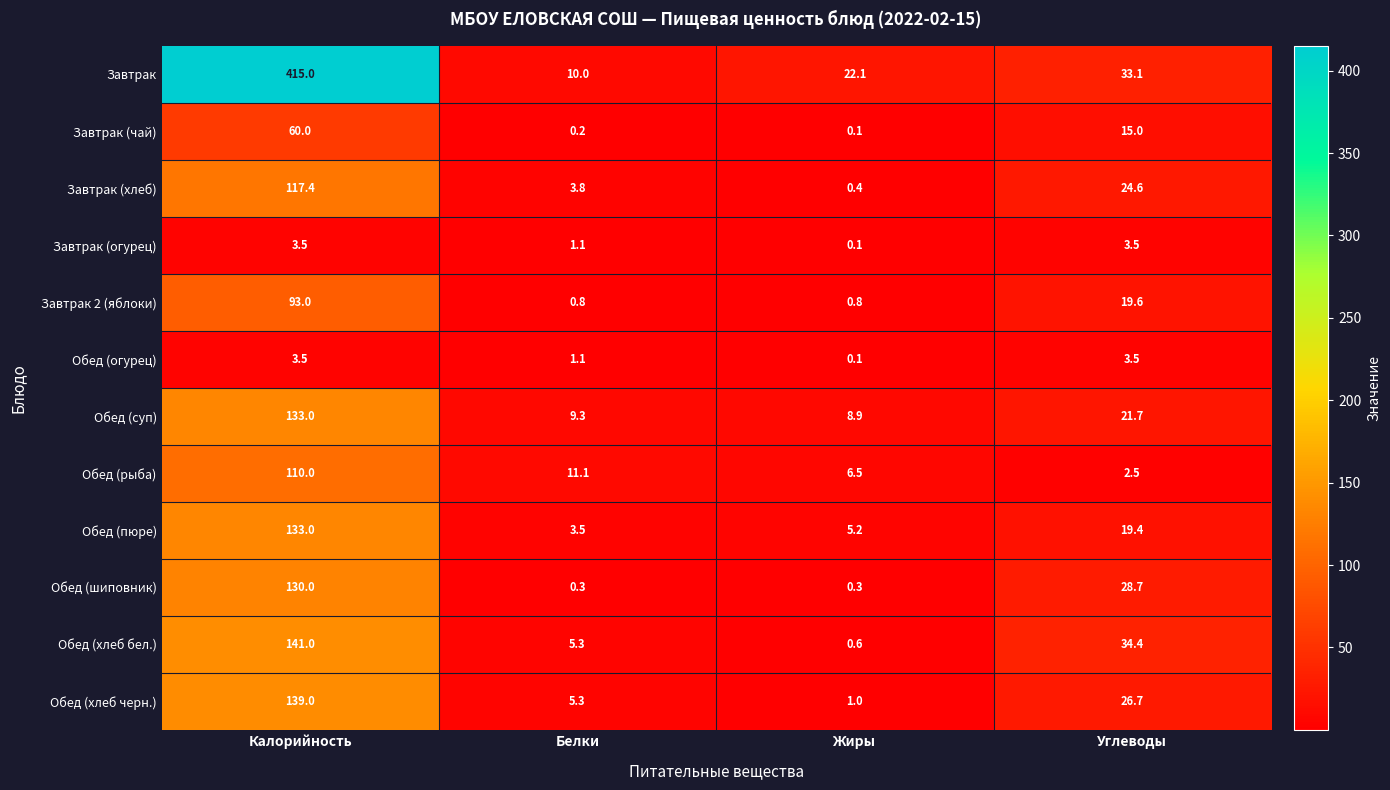

What is the sum of the Обед (рыба) values at Углеводы and Жиры?

9.0